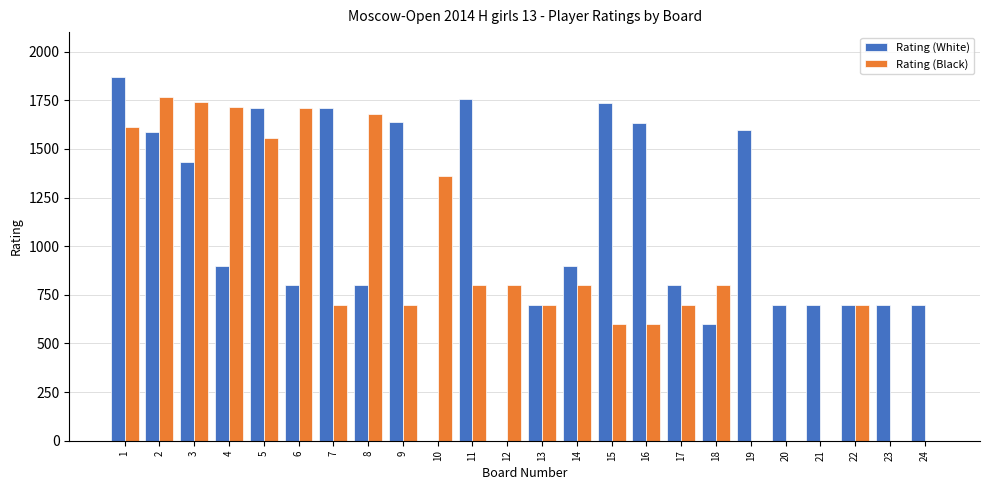

Is it true that Rating (Black) equals 700 at 13?

True